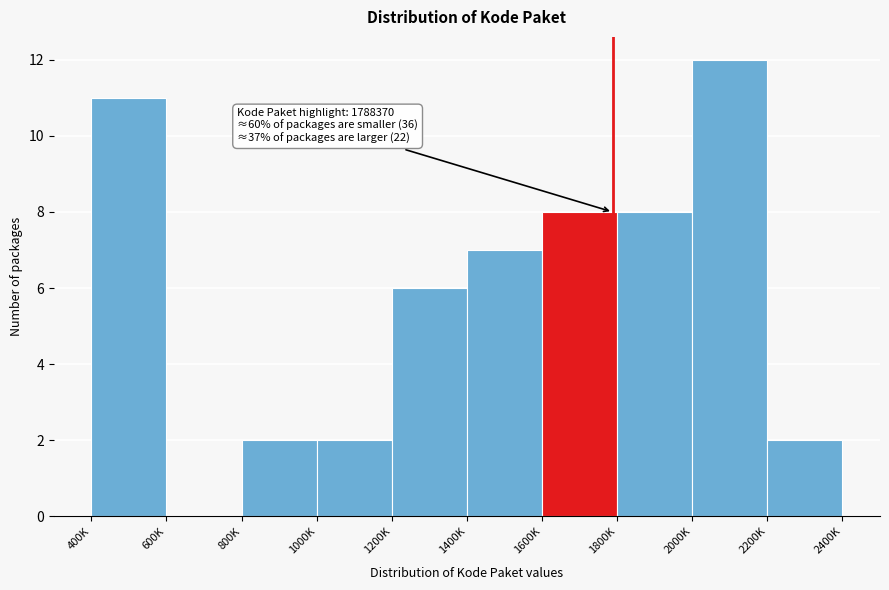

Reading left to right, list all the values displayed in this chart.

400K=11	600K=0	800K=2	1000K=2	1200K=6	1400K=7	1600K=8	1800K=8	2000K=12	2200K=2